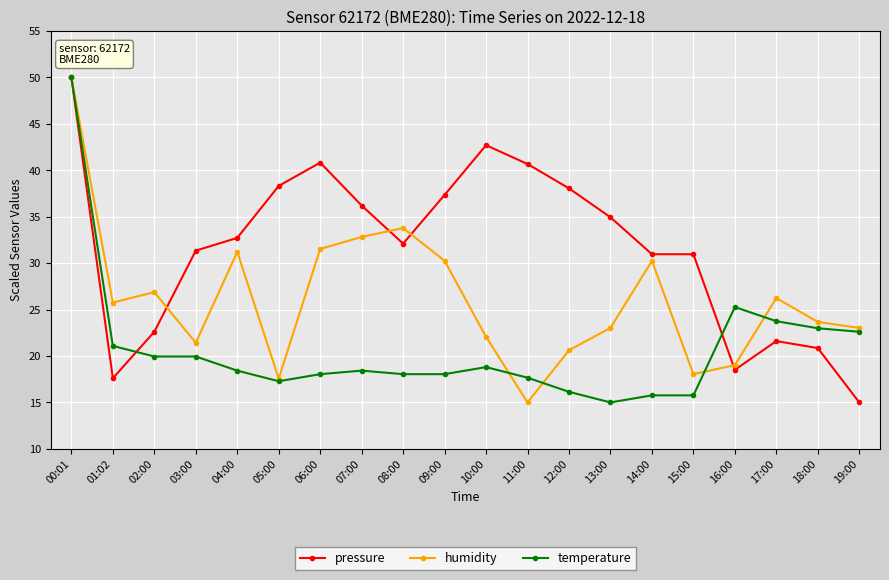

What is the difference between the highest and lowest values at 14:00?

15.2